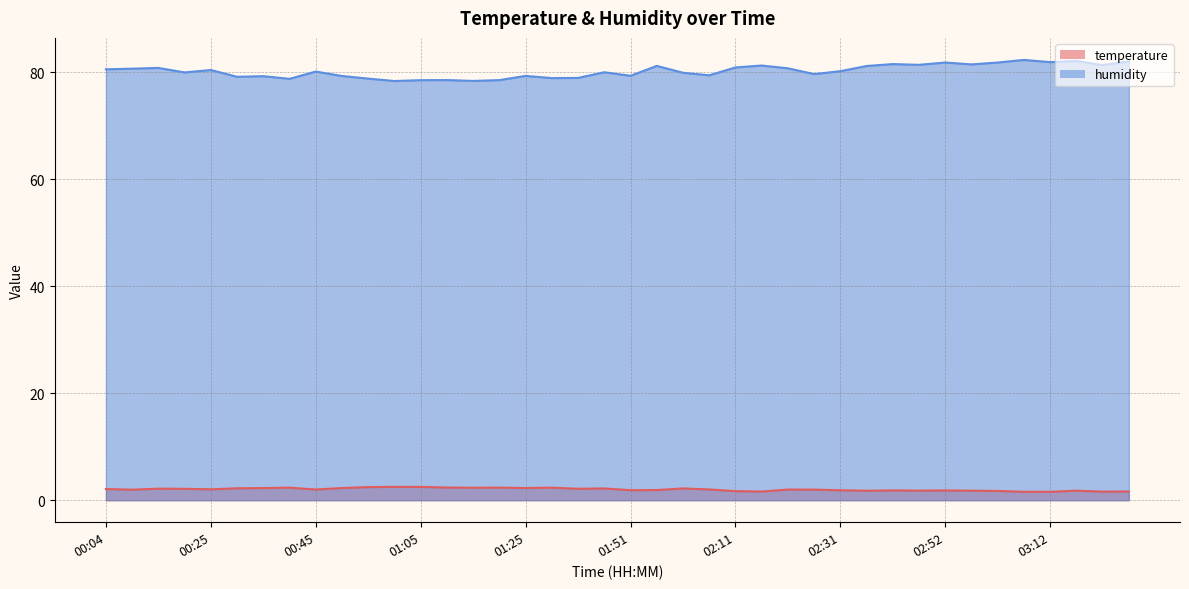

What is the difference between the highest and lowest values at 01:40?

77.8